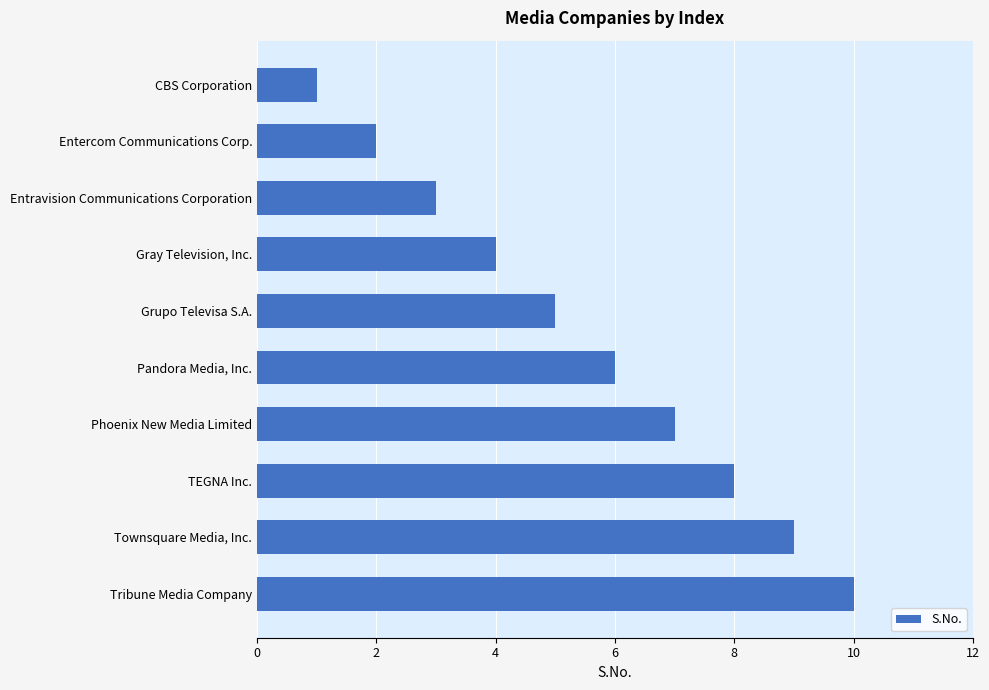

Is it true that the value at Gray Television, Inc. is 2?

False